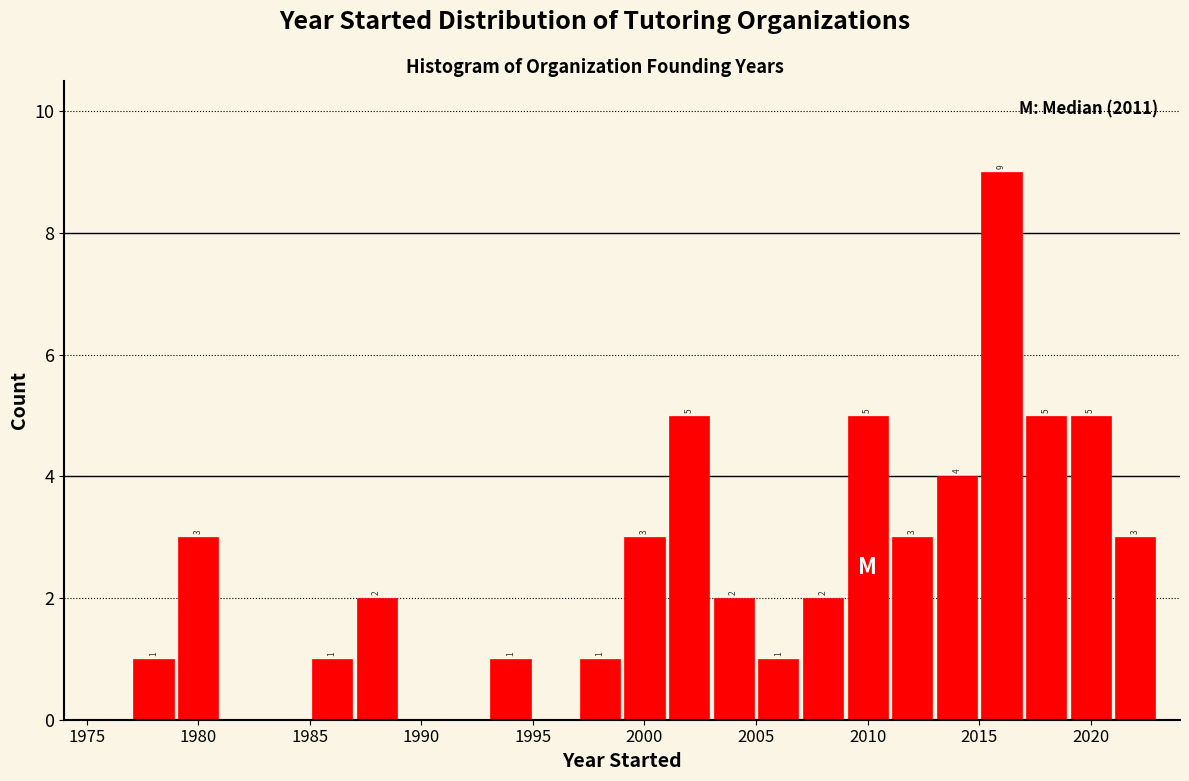

Over which range of the x-axis is the bar tallest?

2015 to 2017